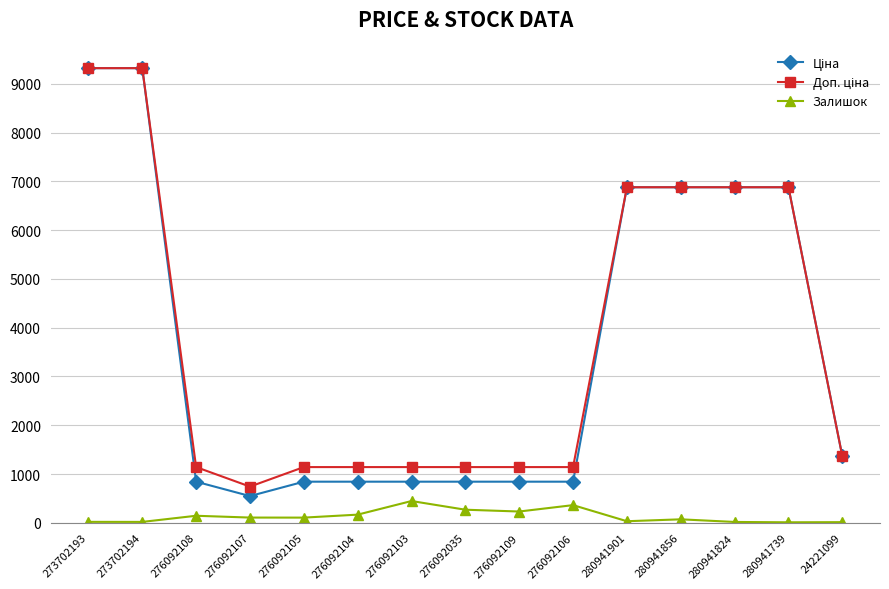

What is the greatest value displayed?

9321.4